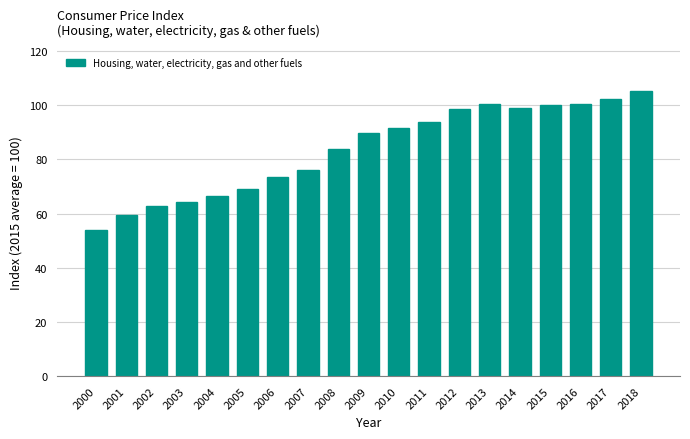

What is the value of the 13th bar from the left?

98.7